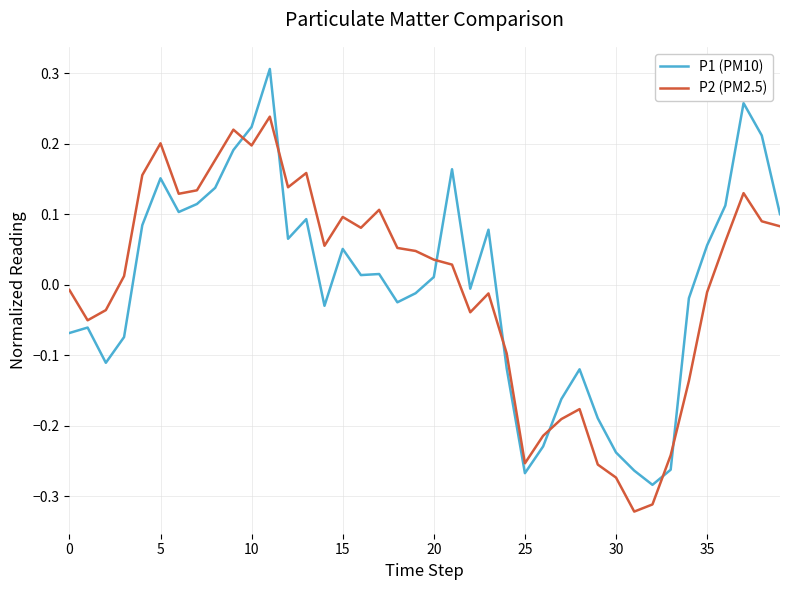

List the series in order of their peak value, highest first.

P1 (PM10), P2 (PM2.5)